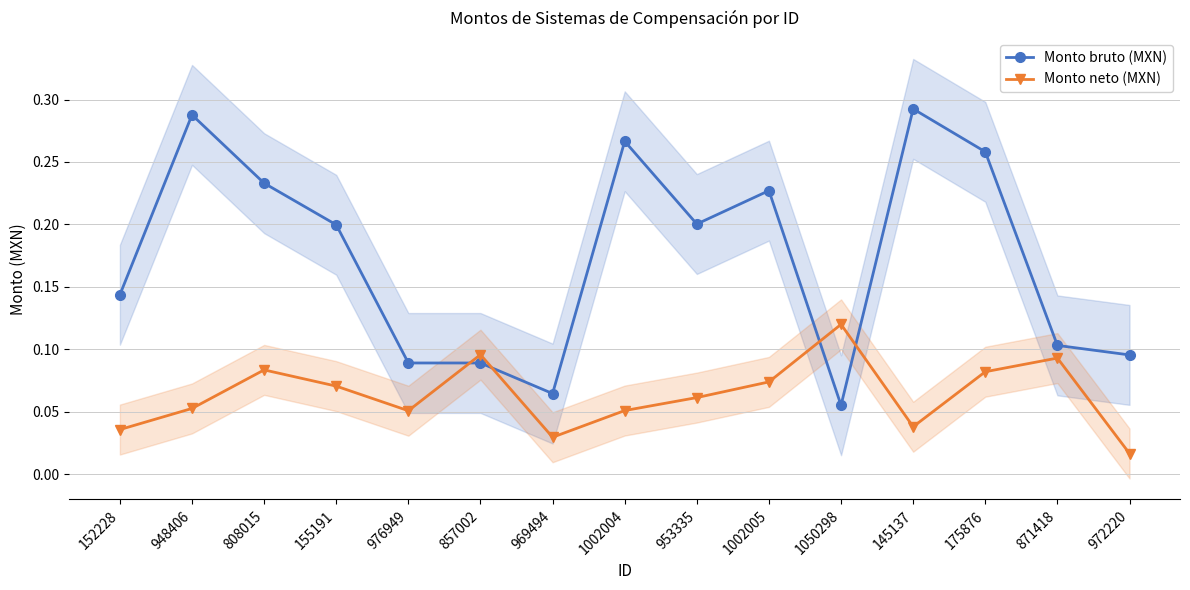

Which label corresponds to the smallest value in the chart?

972220